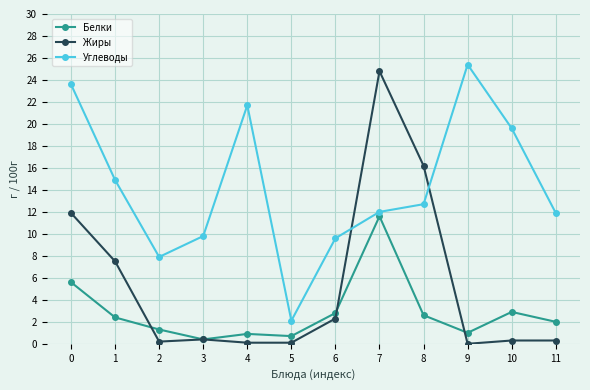

Which series has the largest total across all categories?

Углеводы